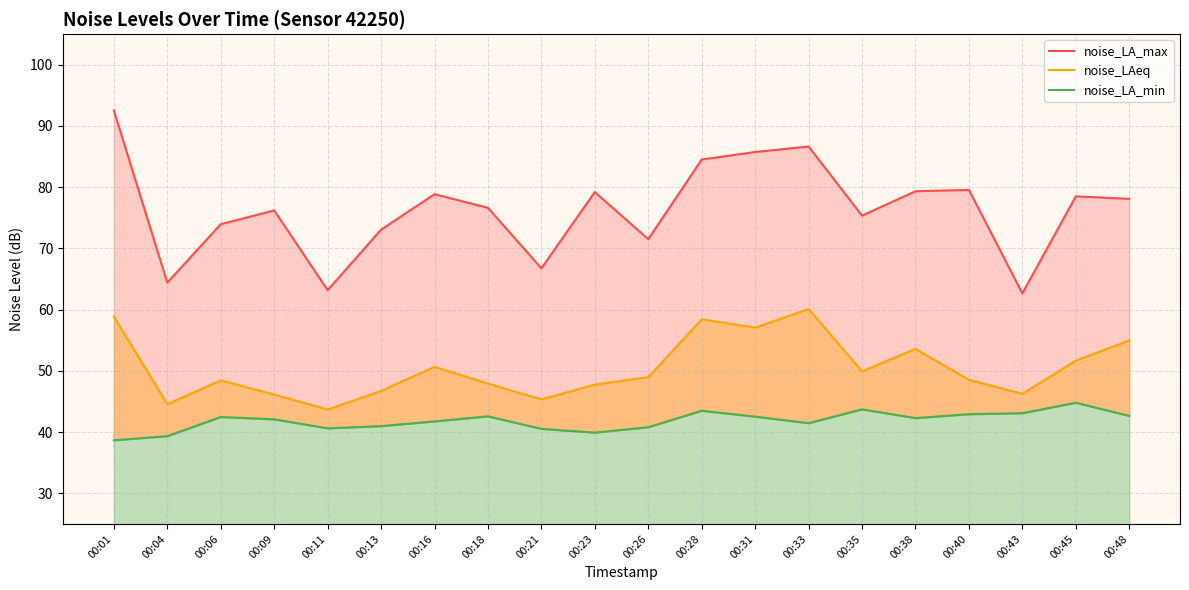

True or false: noise_LA_max and noise_LAeq intersect in this chart.

False